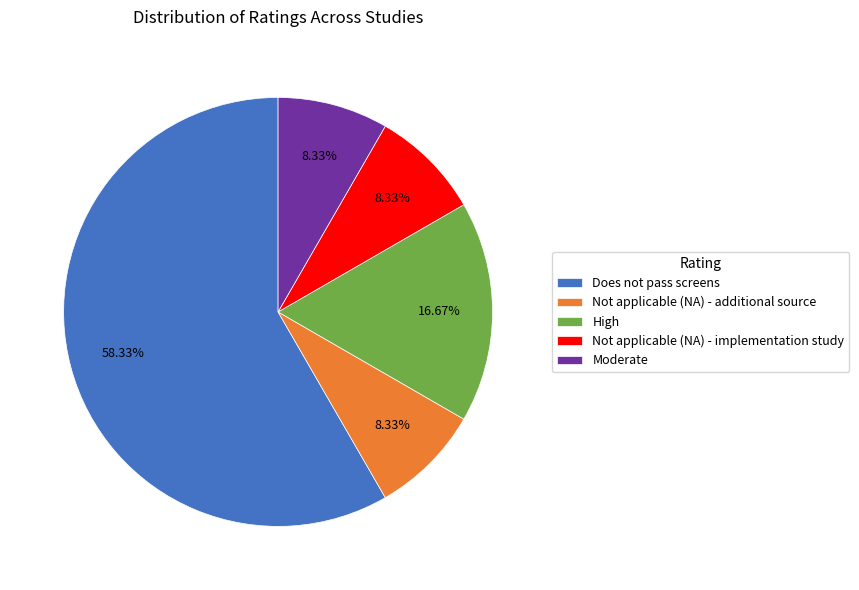

What is the largest slice in the pie chart?

Does not pass screens